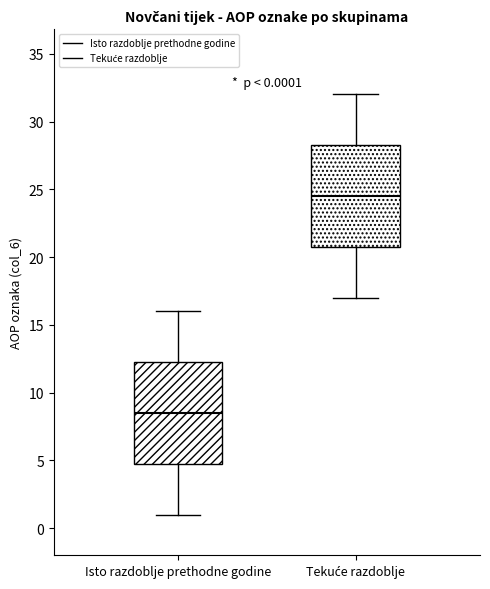

Which box has the highest median line?

Tekuće razdoblje